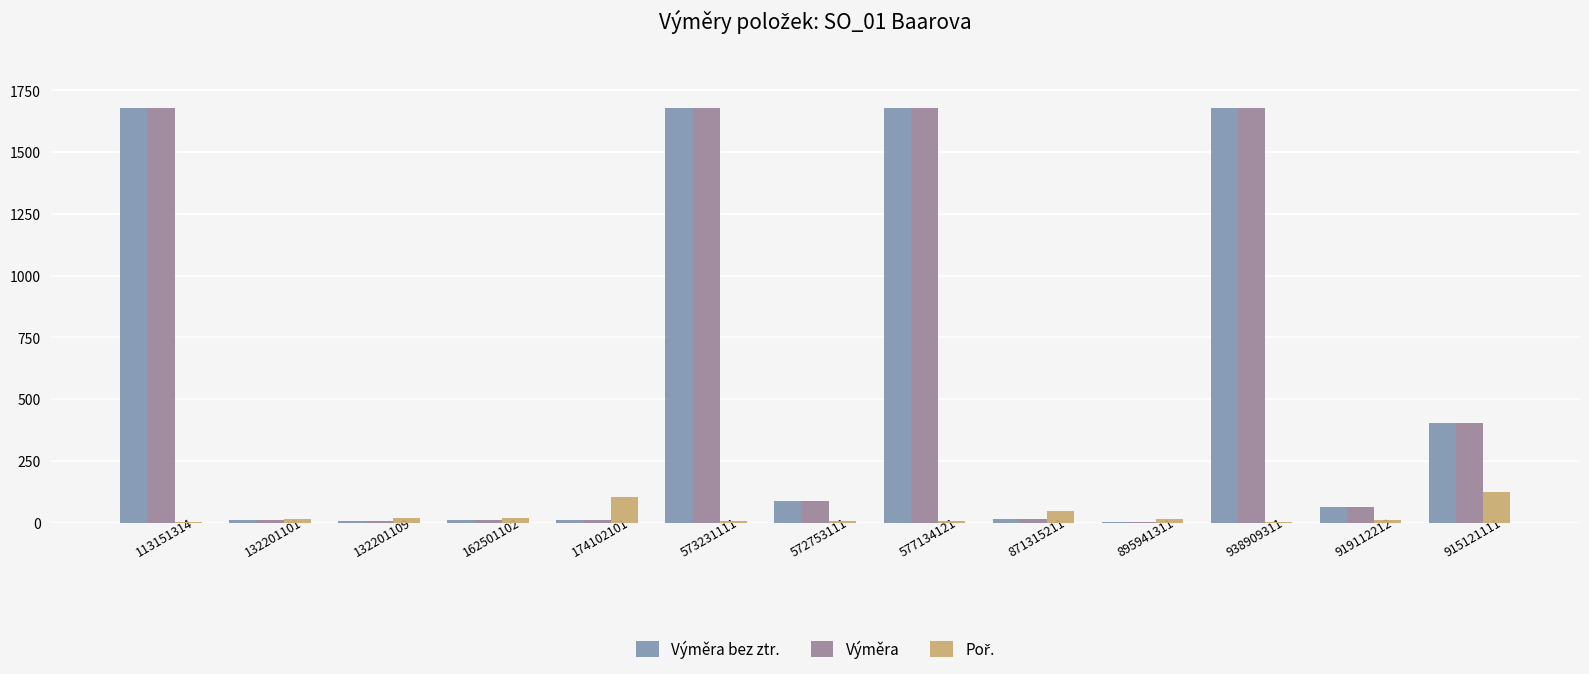

Which has a higher value, 895941311 or 572753111?

572753111